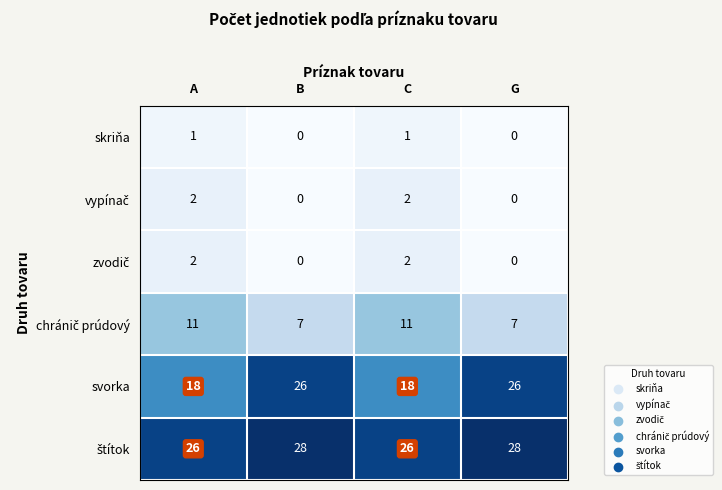

What value does the svorka series have at G?

26